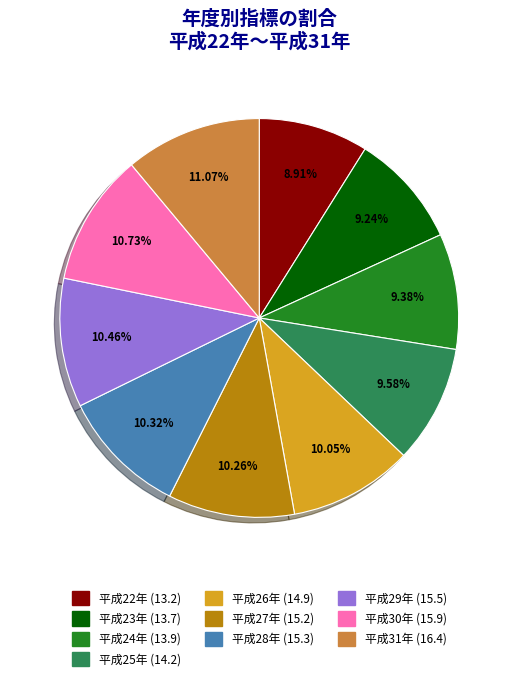

Between 平成27年 and 平成23年, which is larger?

平成27年